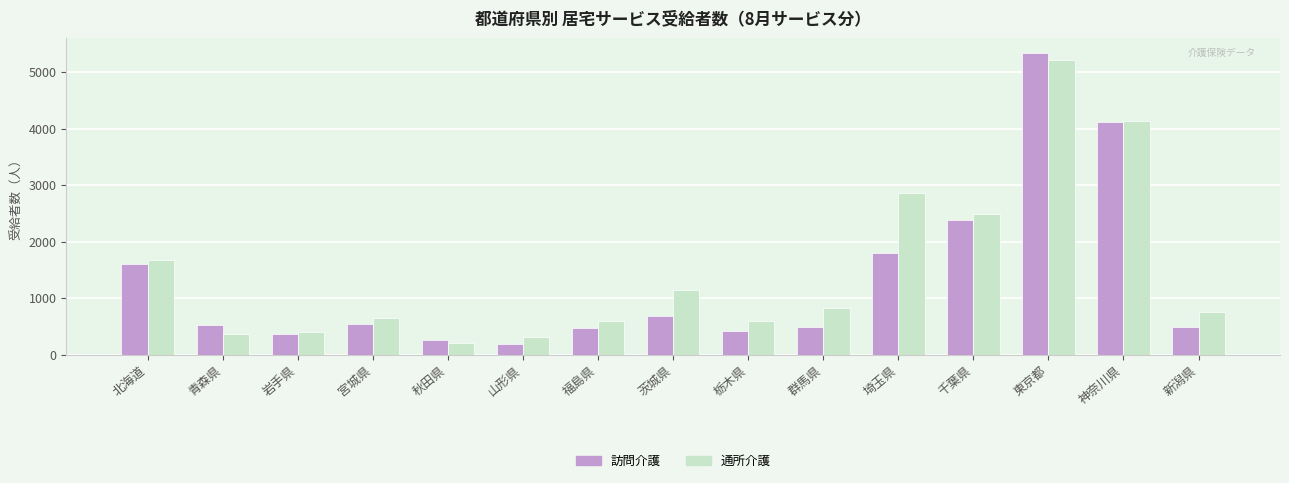

Rank the series by their average value, from lowest to highest.

訪問介護, 通所介護